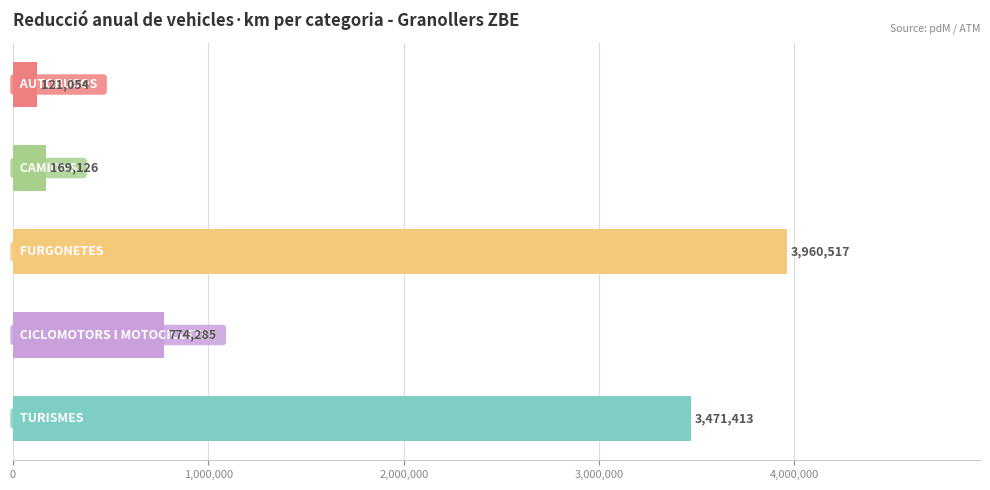

What is the sum of all values?

8496395.5